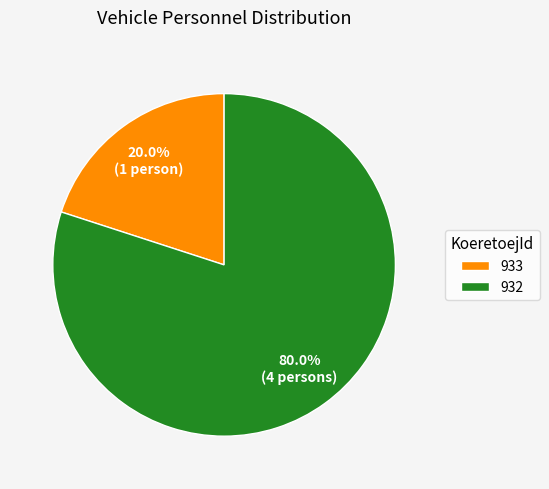

Is 933 the majority of the pie?

No